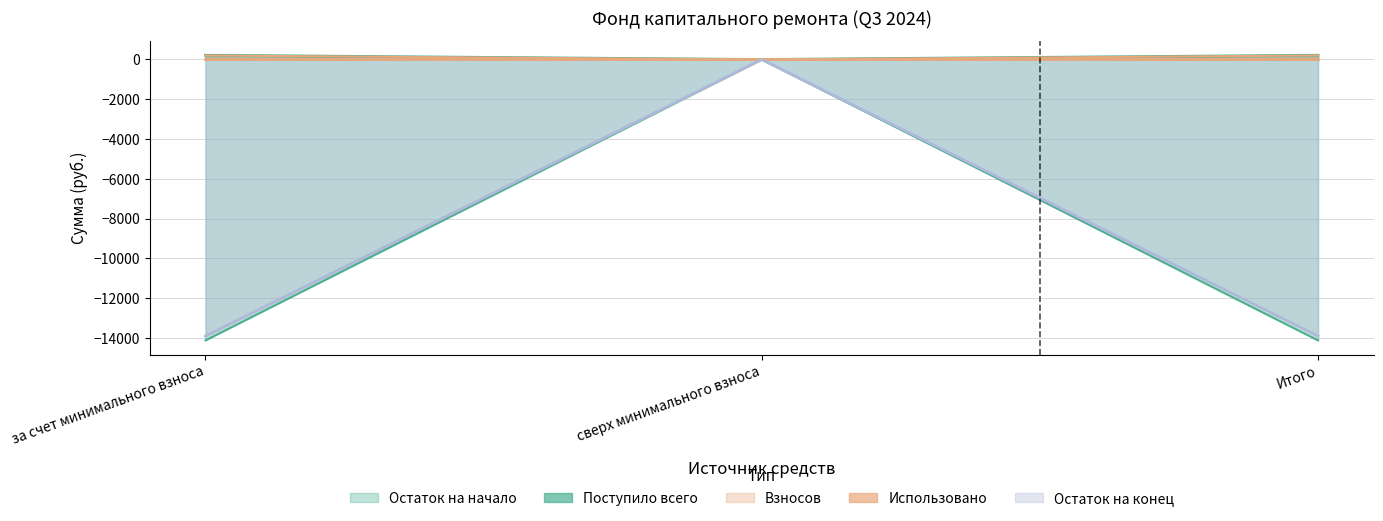

At which category is the sum across all series the highest?

сверх минимального взноса